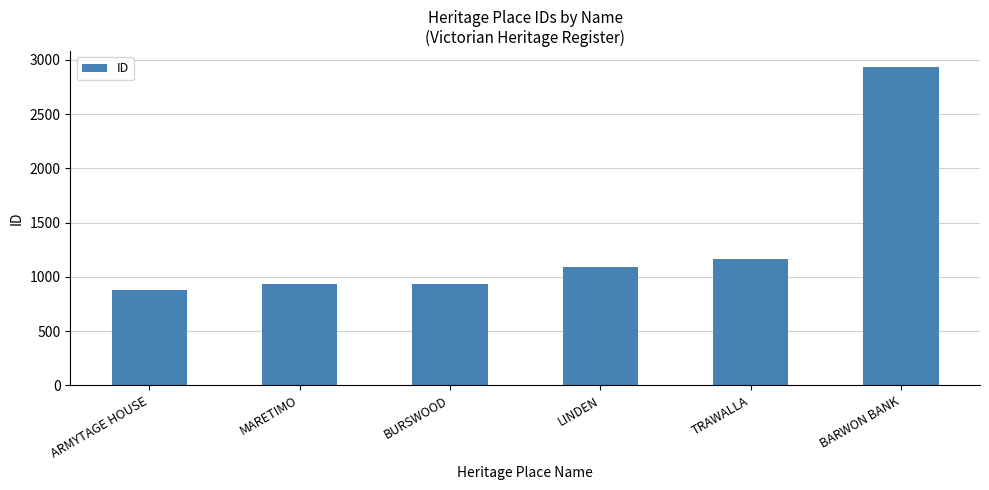

At which label is the value closest to 1906?

TRAWALLA